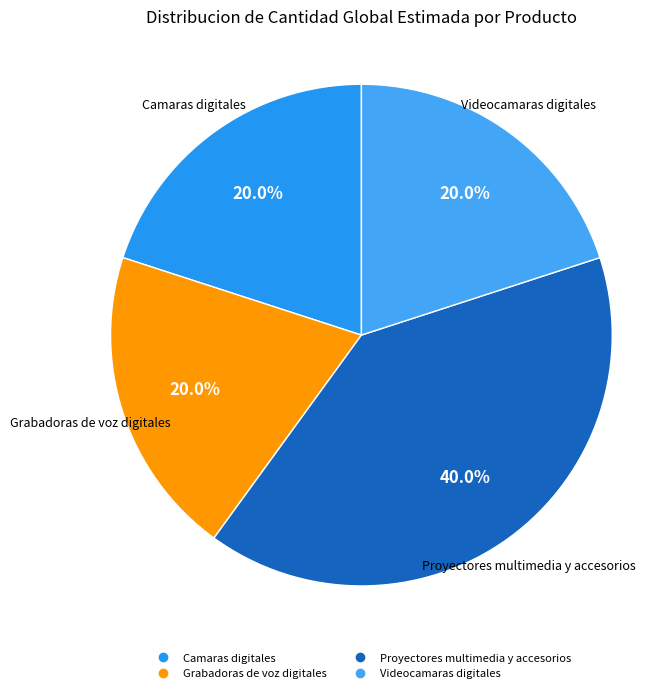

Which has a higher value, Videocamaras digitales or Proyectores multimedia y accesorios?

Proyectores multimedia y accesorios